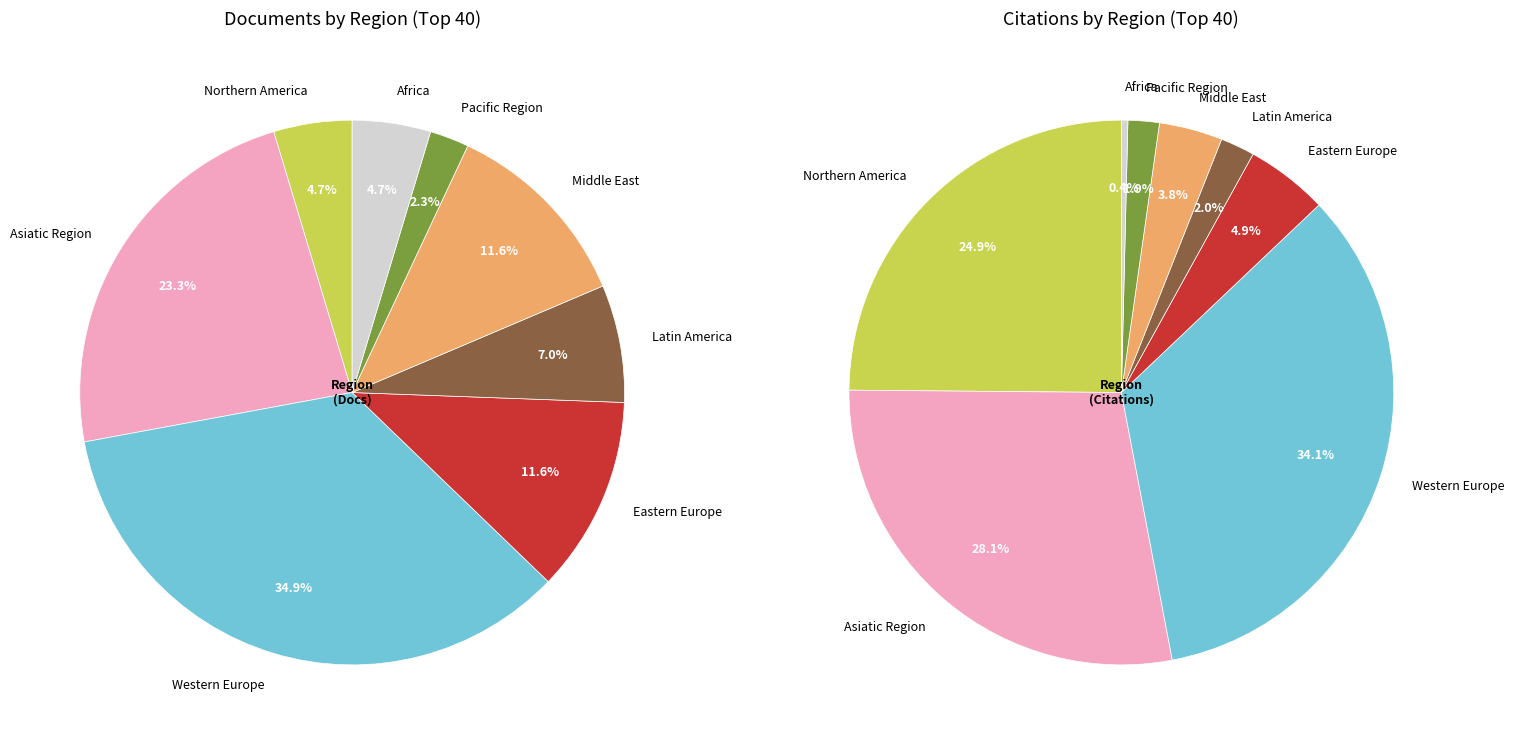

To the nearest percent, what is the combined percentage of Pacific Region and Middle East?

14%